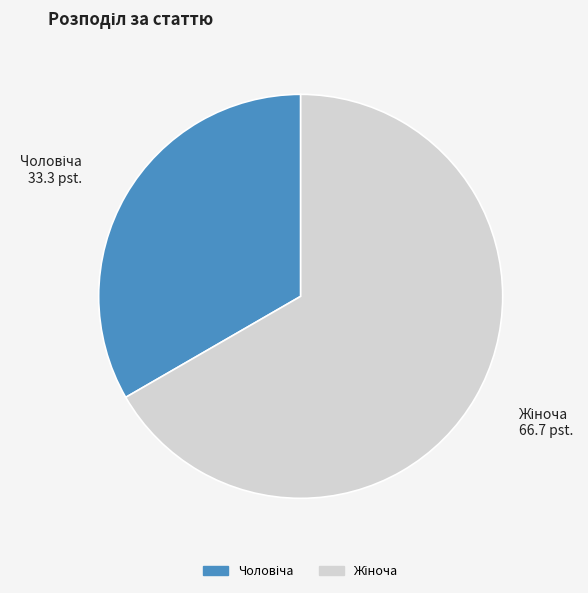

Does any single category account for the majority?

Yes